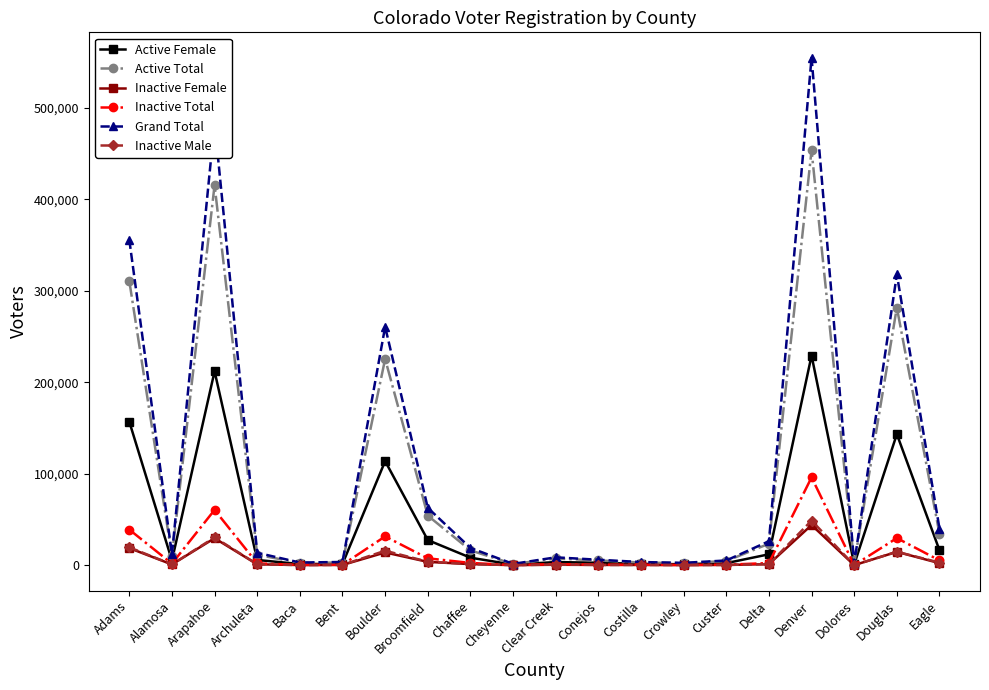

How many lines are shown in the chart?

6